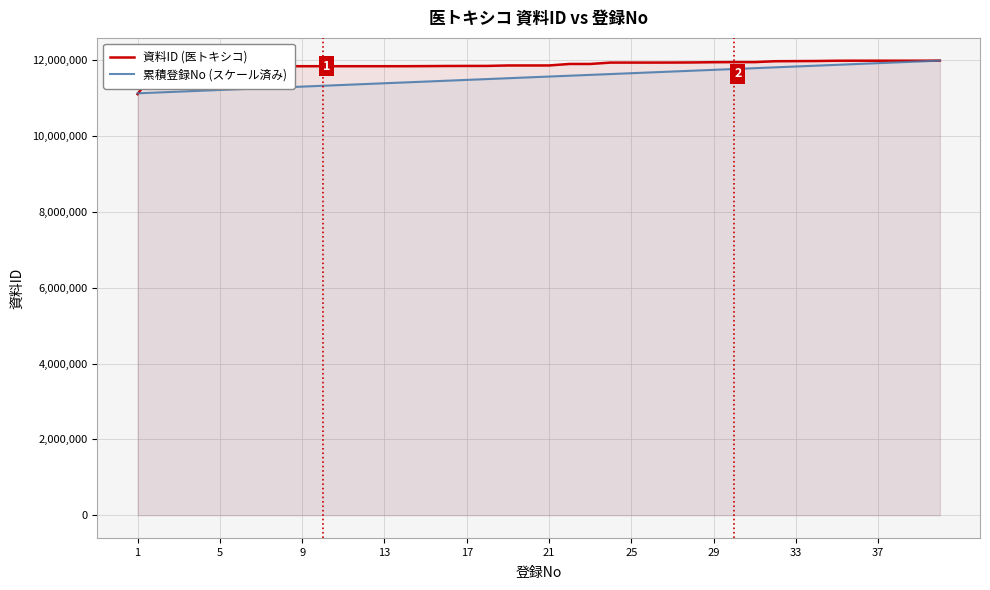

What is the total value across all series at 37?

23910431.5